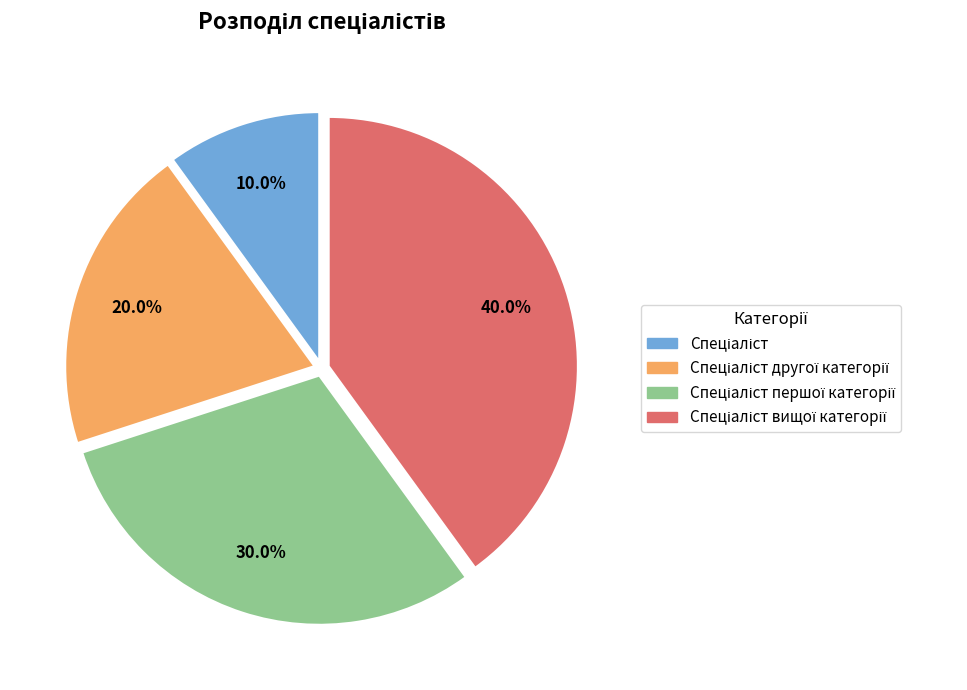

Does any single category account for the majority?

No